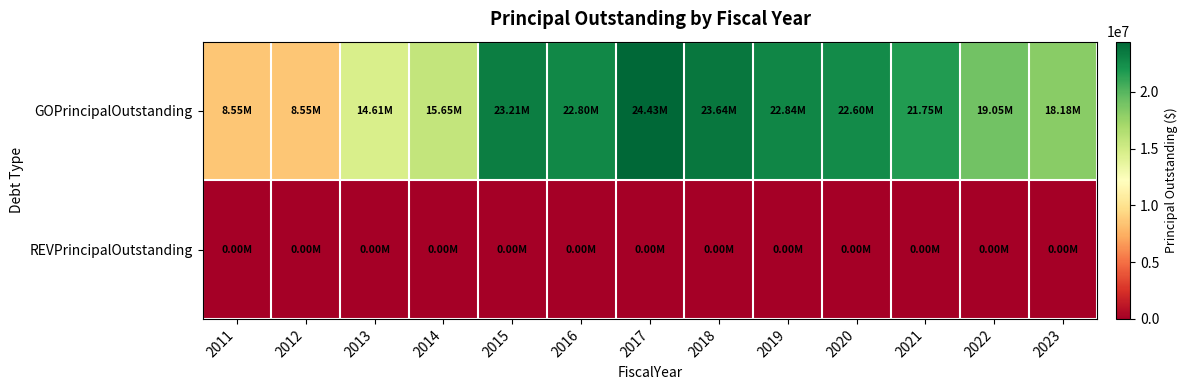

What is the total value across all series at 2021?

21750000